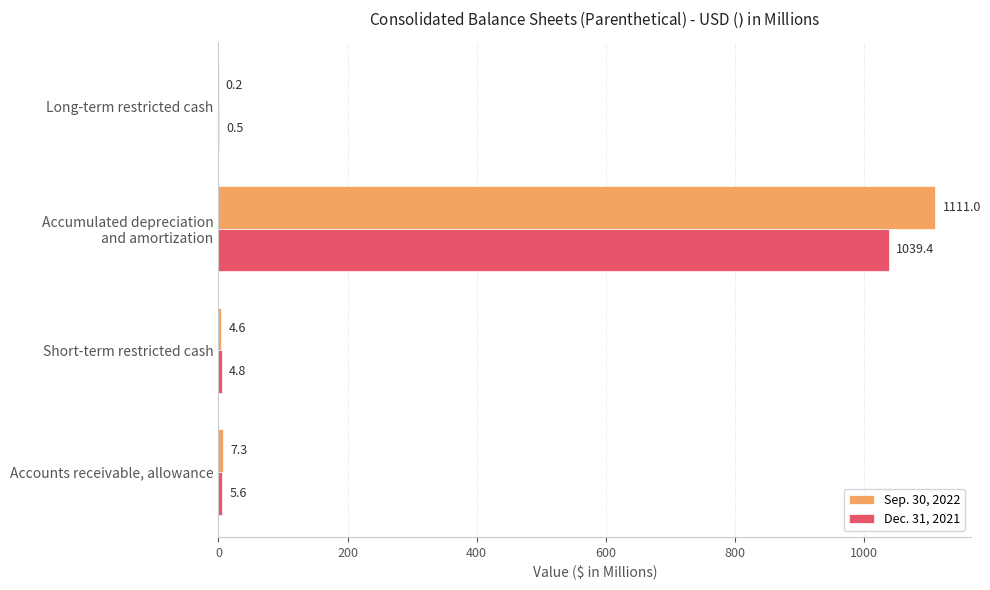

What is the highest value of the Dec. 31, 2021 series?

1039.4